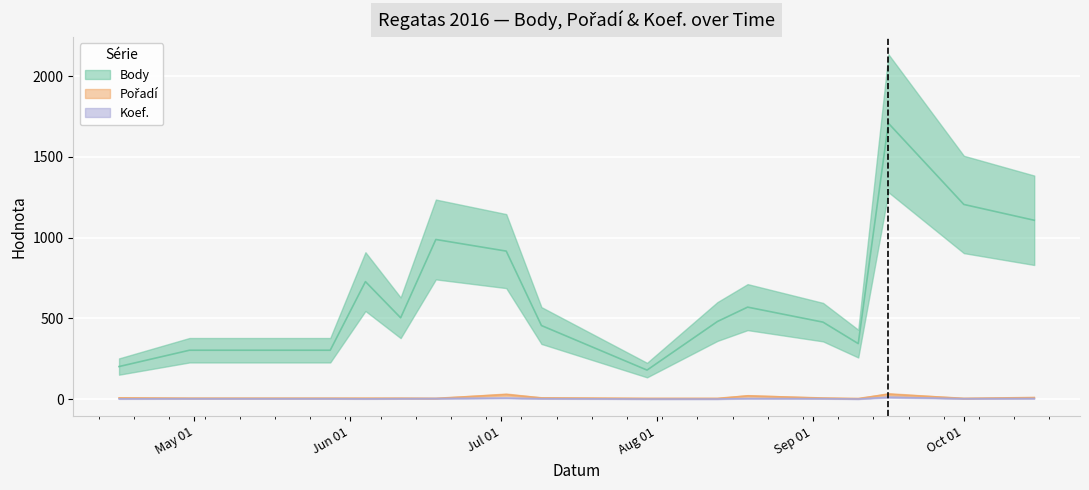

Between 2016-06-18 and 2016-10-01, which series saw the biggest shift?

Body